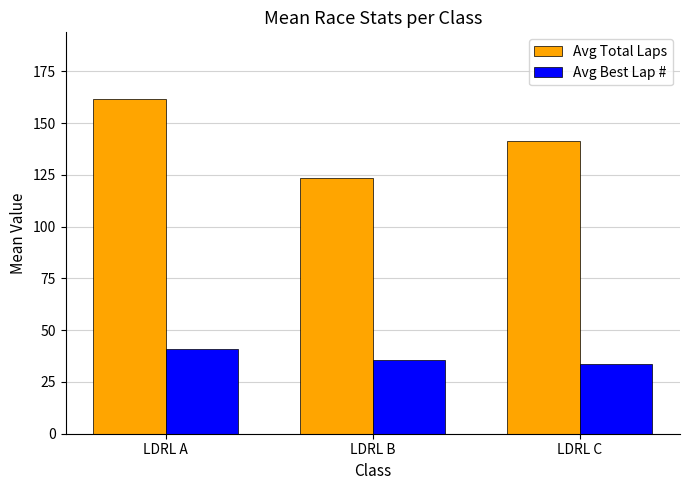

List the series in order of their overall mean, lowest first.

Avg Best Lap #, Avg Total Laps